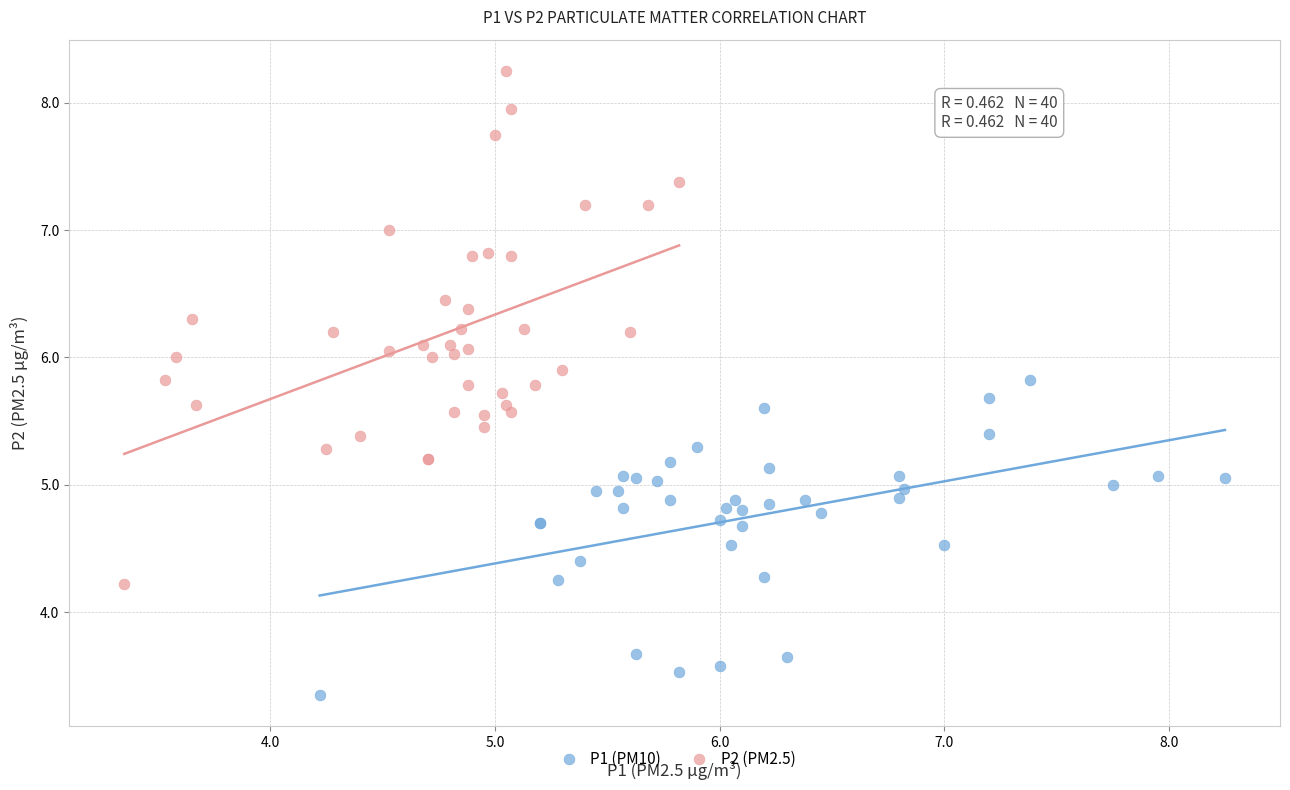

Which series has the largest Y range (max minus min)?

P2 (PM2.5)